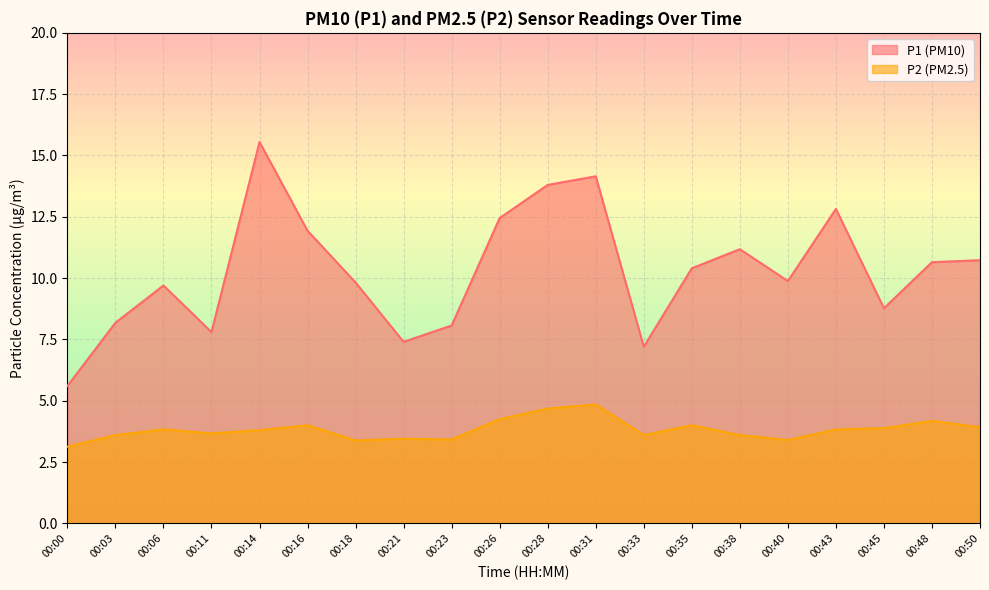

Where is the first local maximum for P1?

00:06